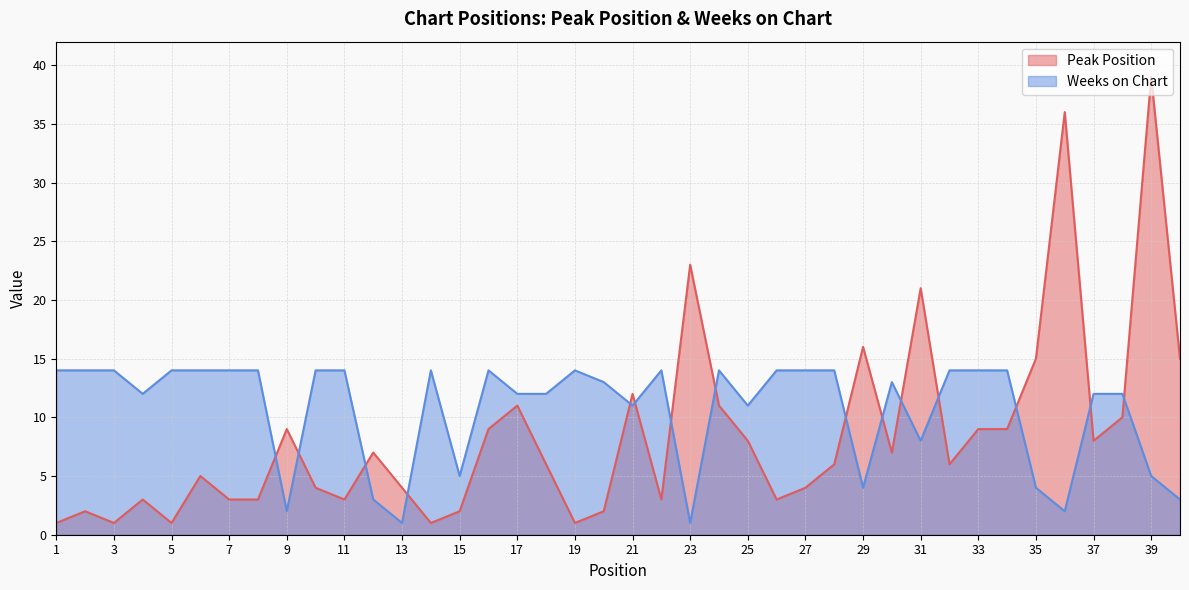

At which category does Weeks on Chart reach its first local peak?

14